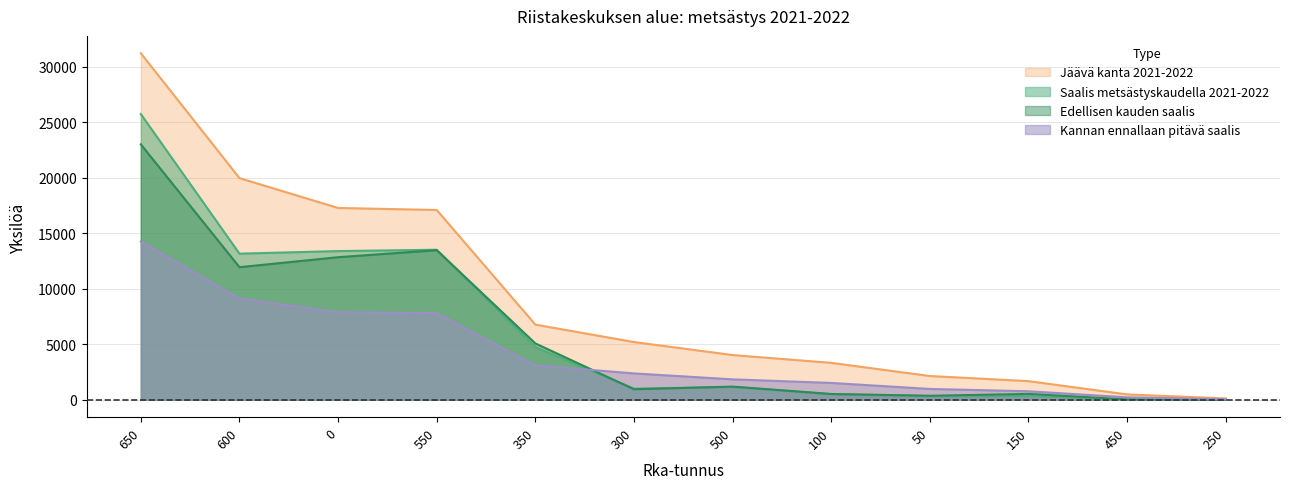

Between 650 and 450, which series saw the biggest shift?

Jäävä kanta 2021-2022